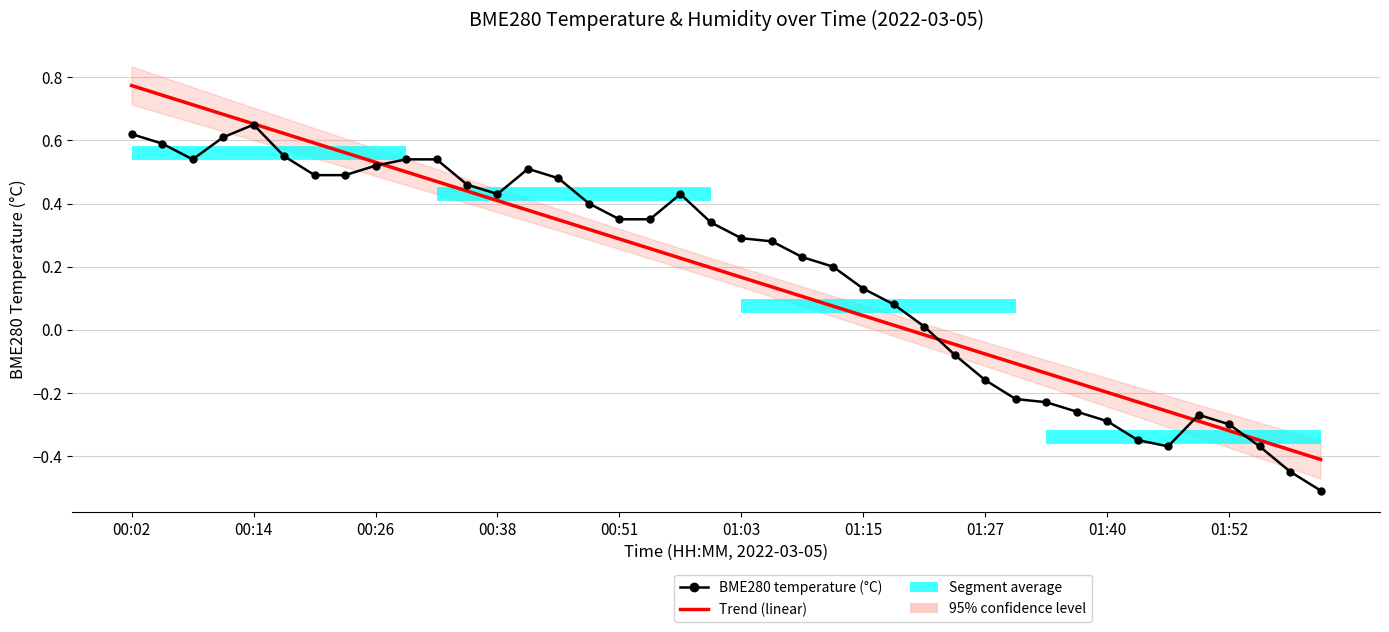

Reading left to right, extract all data points from this chart.

BME280 temperature (°C): 0.6	0.6	0.5	0.6	0.7	0.6	0.5	0.5	0.5	0.5	0.5	0.5	0.4	0.5	0.5	0.4	0.3	0.3	0.4	0.3	0.3	0.3	0.2	0.2	0.1	0.1	0.0	-0.1	-0.2	-0.2	-0.2	-0.3	-0.3	-0.3	-0.4	-0.3	-0.3	-0.4	-0.5	-0.5
Trend (linear): 0.8	0.7	0.7	0.7	0.7	0.6	0.6	0.6	0.5	0.5	0.5	0.4	0.4	0.4	0.3	0.3	0.3	0.3	0.2	0.2	0.2	0.1	0.1	0.1	0.0	0.0	-0.0	-0.0	-0.1	-0.1	-0.1	-0.2	-0.2	-0.2	-0.3	-0.3	-0.3	-0.4	-0.4	-0.4